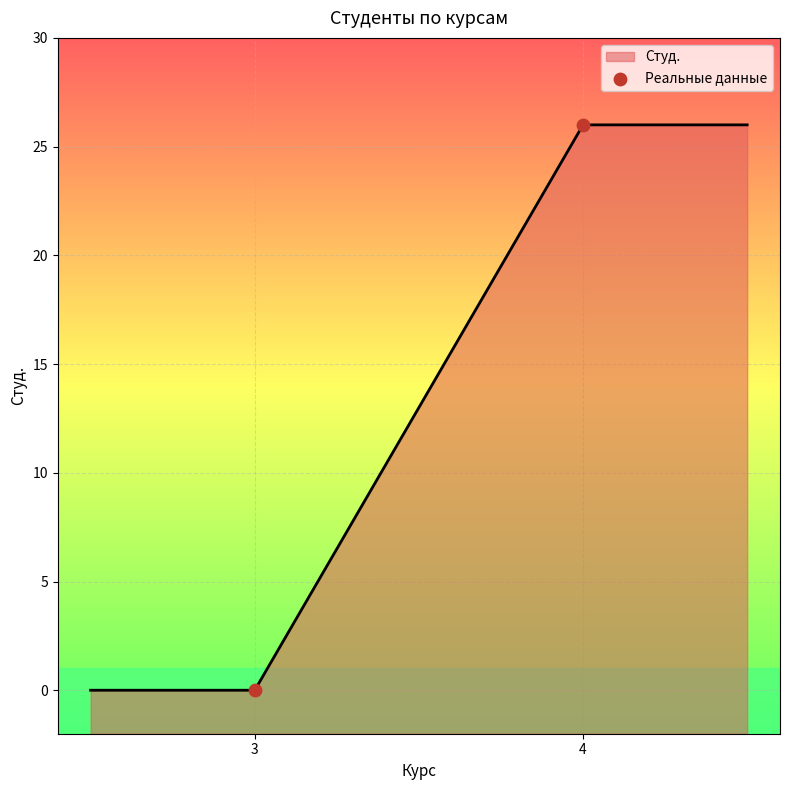

What is the change in value from 3 to 4?

+26